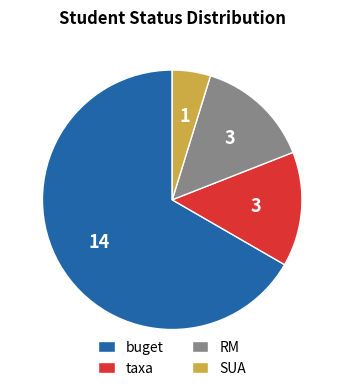

The SUA slice represents 5% of the pie. True or false?

True